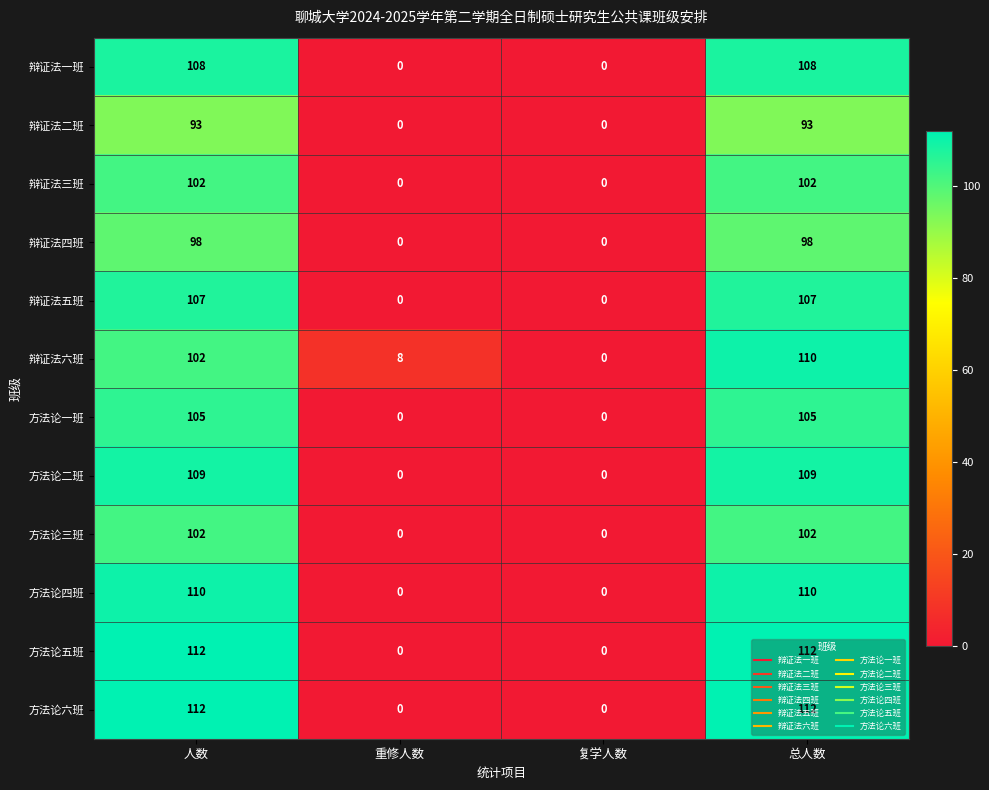

What is the total value across all series at 重修人数?

8